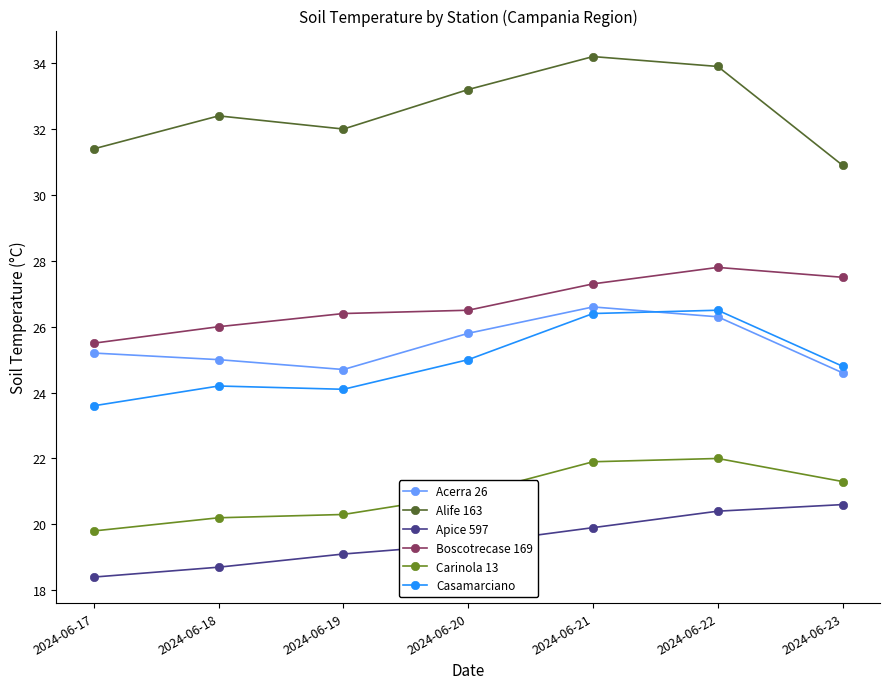

Reading left to right, extract all data points from this chart.

Acerra 26: 25.2	25.0	24.7	25.8	26.6	26.3	24.6
Alife 163: 31.4	32.4	32.0	33.2	34.2	33.9	30.9
Apice 597: 18.4	18.7	19.1	19.4	19.9	20.4	20.6
Boscotrecase 169: 25.5	26.0	26.4	26.5	27.3	27.8	27.5
Carinola 13: 19.8	20.2	20.3	20.9	21.9	22.0	21.3
Casamarciano: 23.6	24.2	24.1	25.0	26.4	26.5	24.8